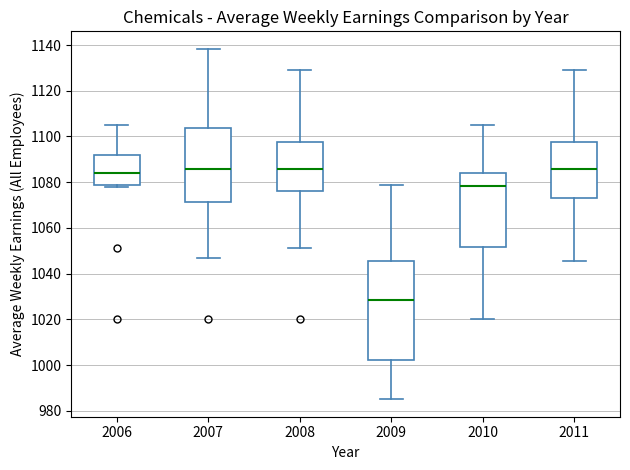

Which box's median line is the lowest?

2009